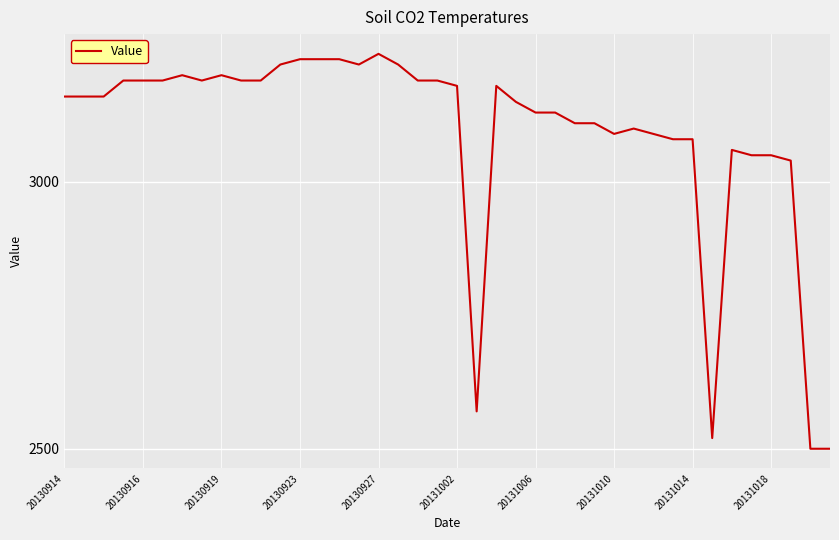

What is the difference between the maximum and minimum values?

740